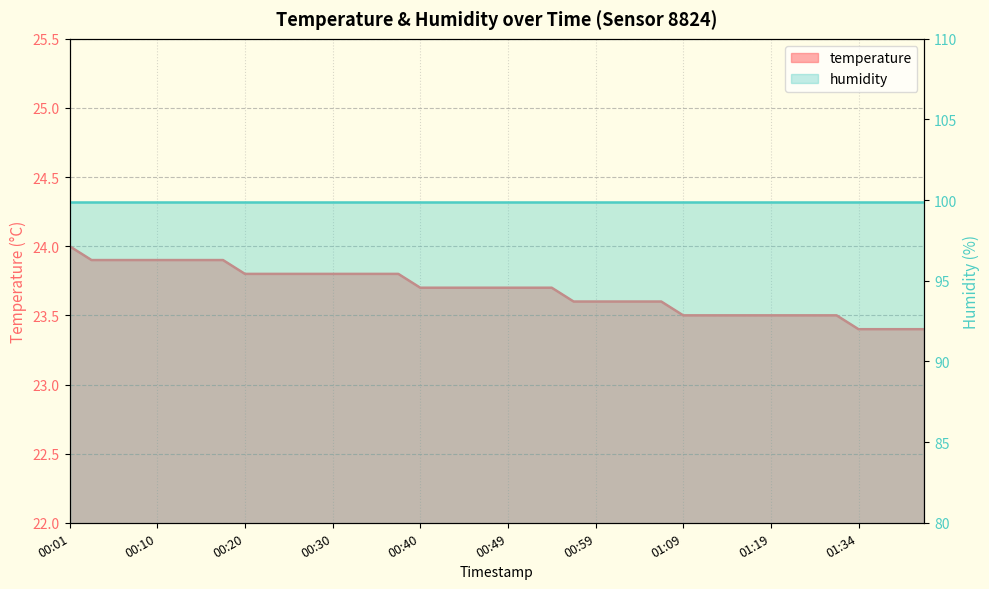

True or false: there are more than 0 points higher than both neighbors.

False